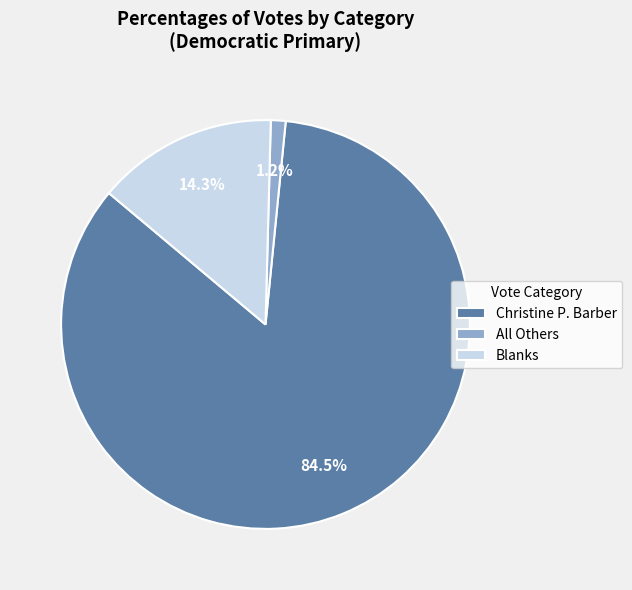

What portion of the pie excludes Blanks?

85.7%